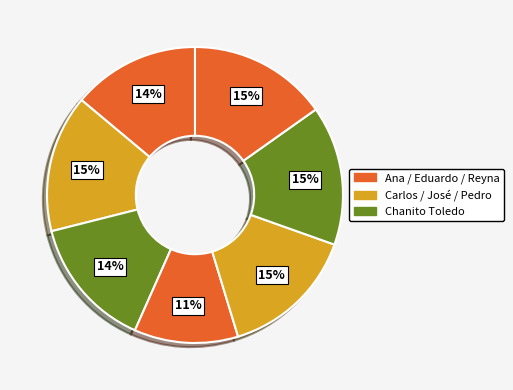

How many slices are in this pie chart?

7